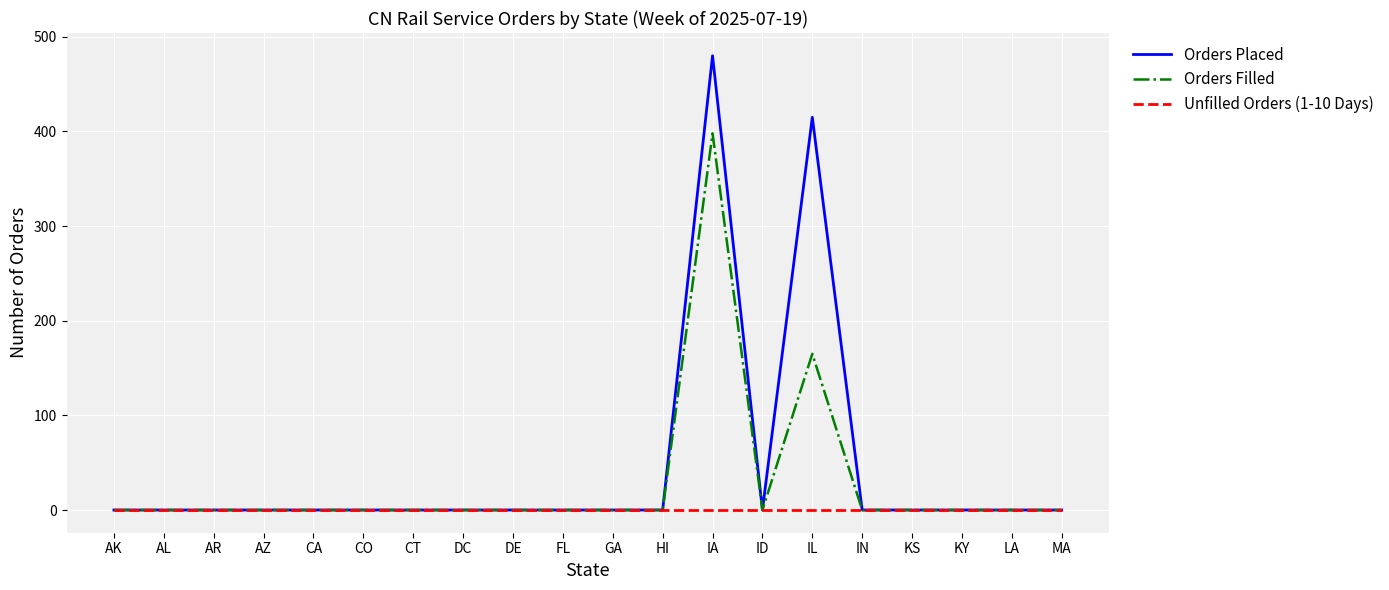

What is the average value of the Orders Placed series?

45